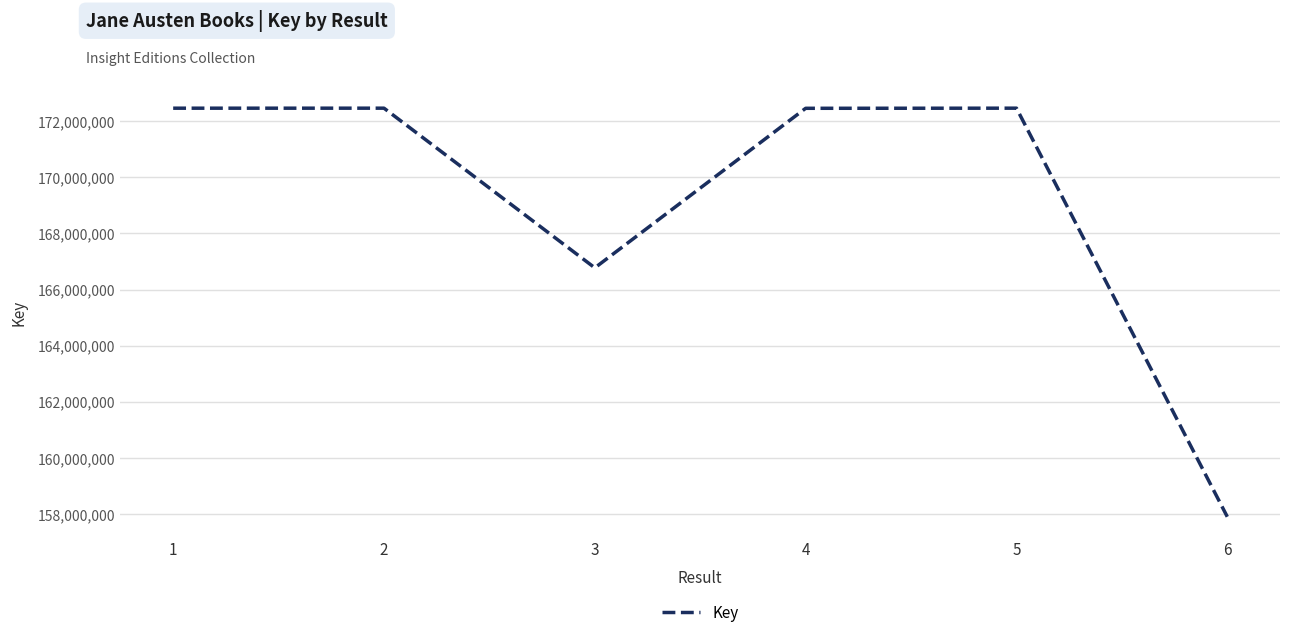

What is the difference between the values at 6 and 5?

14550777